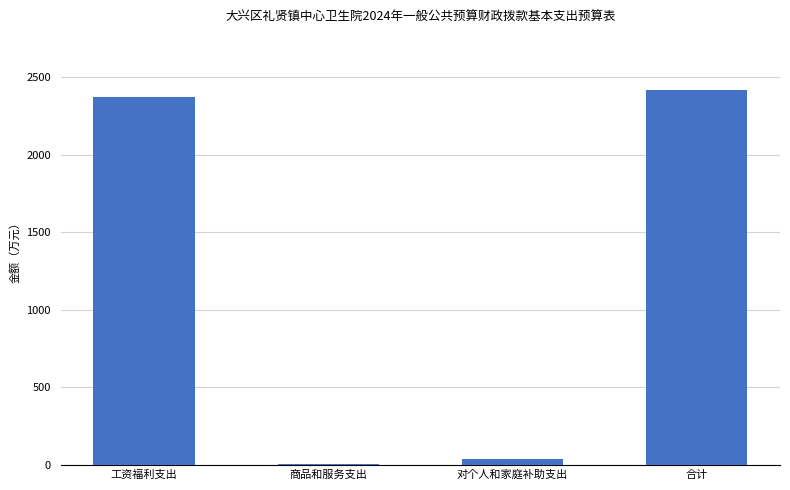

Which label corresponds to the largest value in the chart?

合计